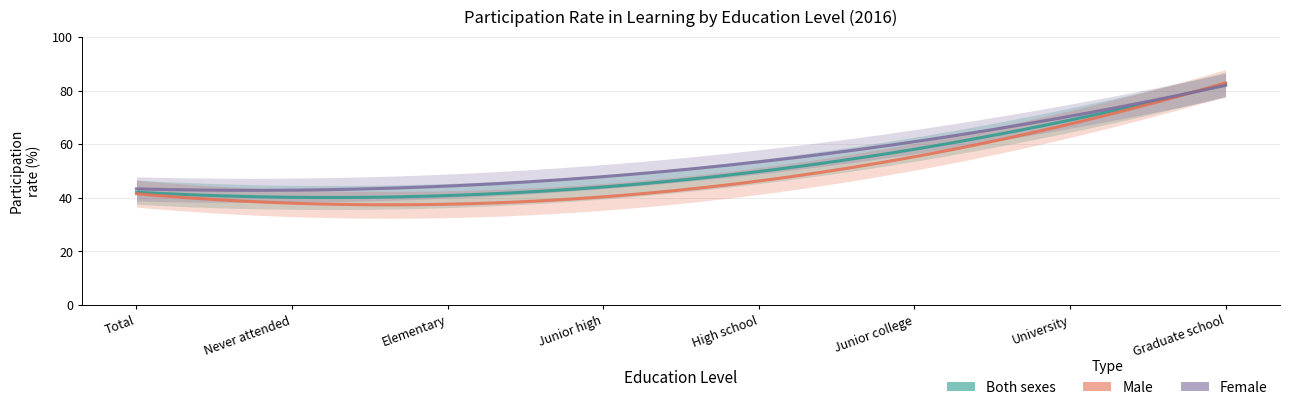

Is it true that Female equals 52.7 at High school?

True